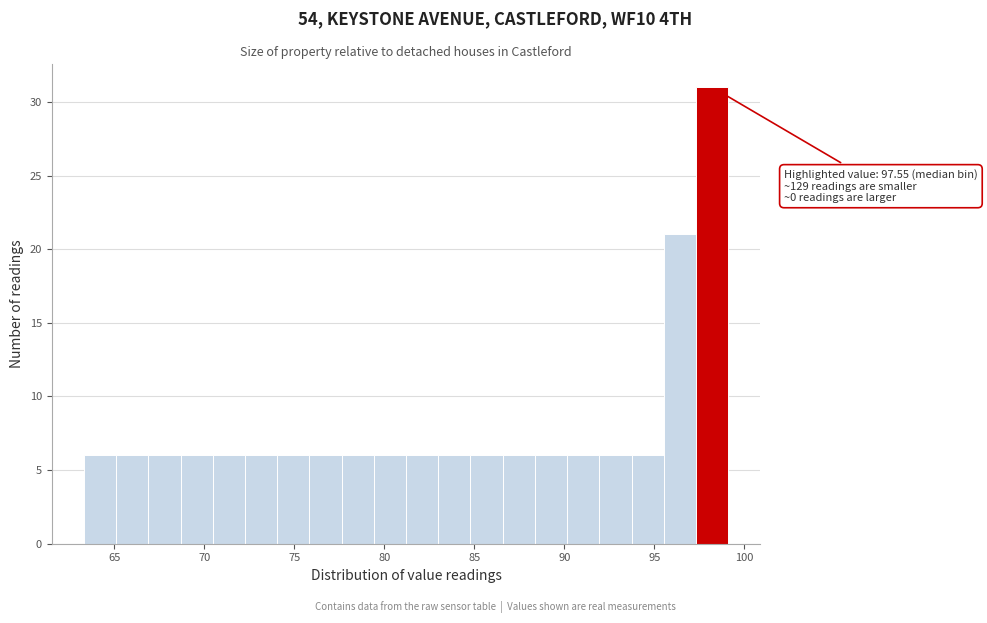

Read against the x-axis, roughly where is the centre of the tallest bar?

98.0